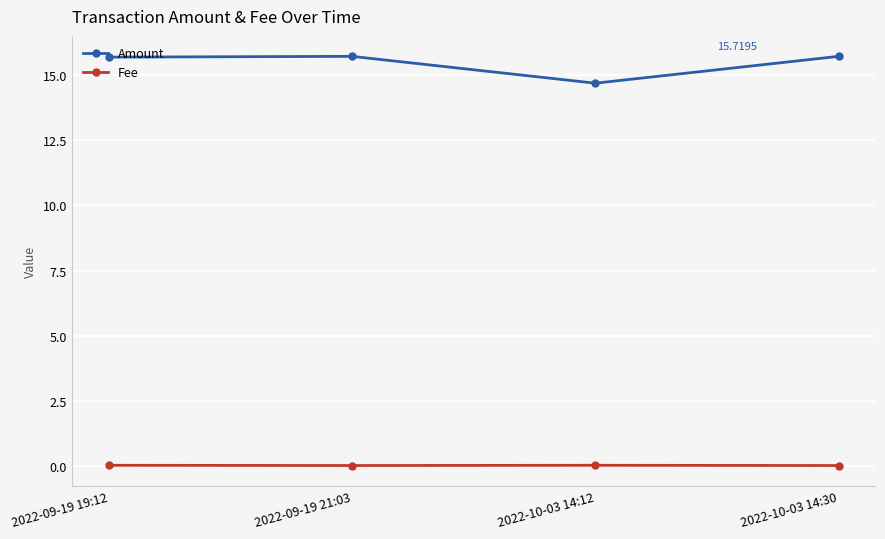

What are all the series names shown in the legend?

Amount, Fee